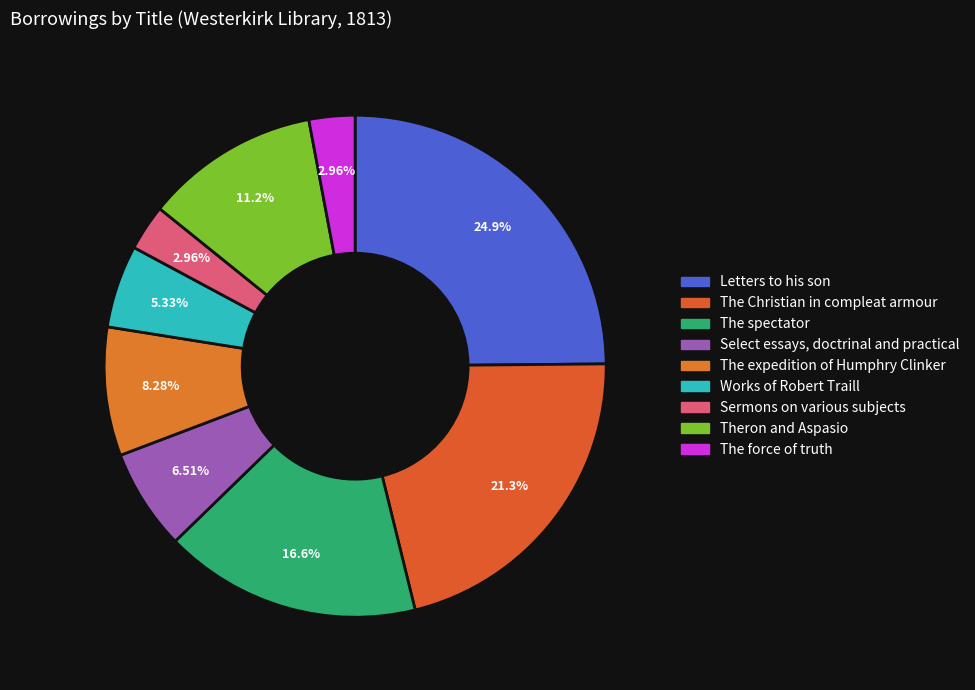

Is The spectator the majority of the pie?

No